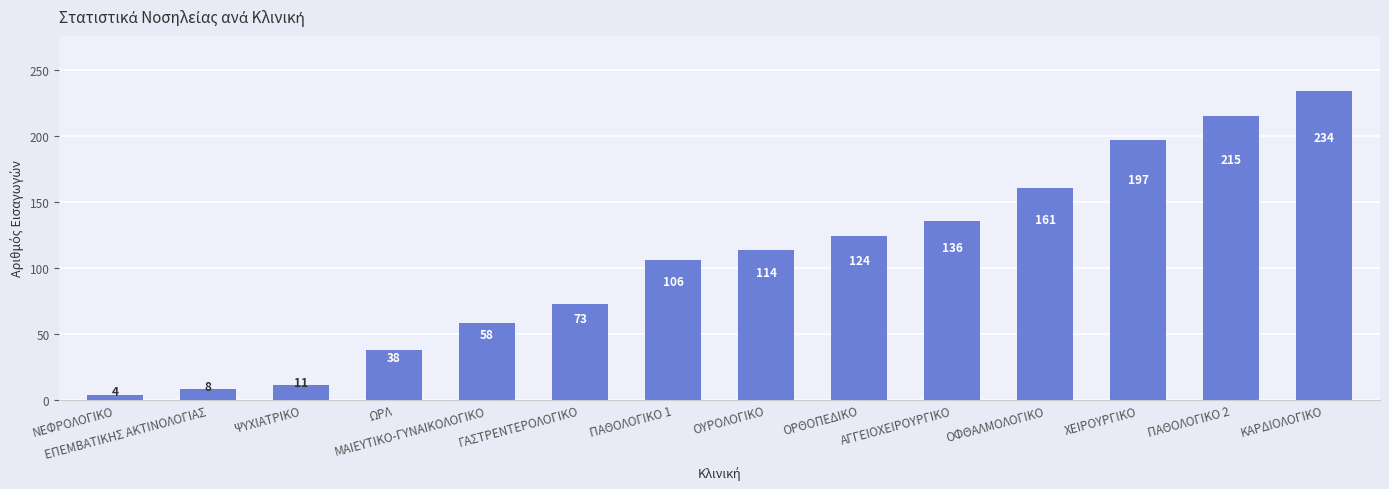

Rank the categories by value from lowest to highest.

ΝΕΦΡΟΛΟΓΙΚΟ, ΕΠΕΜΒΑΤΙΚΗΣ ΑΚΤΙΝΟΛΟΓΙΑΣ, ΨΥΧΙΑΤΡΙΚΟ, ΩΡΛ, ΜΑΙΕΥΤΙΚΟ-ΓΥΝΑΙΚΟΛΟΓΙΚΟ, ΓΑΣΤΡΕΝΤΕΡΟΛΟΓΙΚΟ, ΠΑΘΟΛΟΓΙΚΟ 1, ΟΥΡΟΛΟΓΙΚΟ, ΟΡΘΟΠΕΔΙΚΟ, ΑΓΓΕΙΟΧΕΙΡΟΥΡΓΙΚΟ, ΟΦΘΑΛΜΟΛΟΓΙΚΟ, ΧΕΙΡΟΥΡΓΙΚΟ, ΠΑΘΟΛΟΓΙΚΟ 2, ΚΑΡΔΙΟΛΟΓΙΚΟ